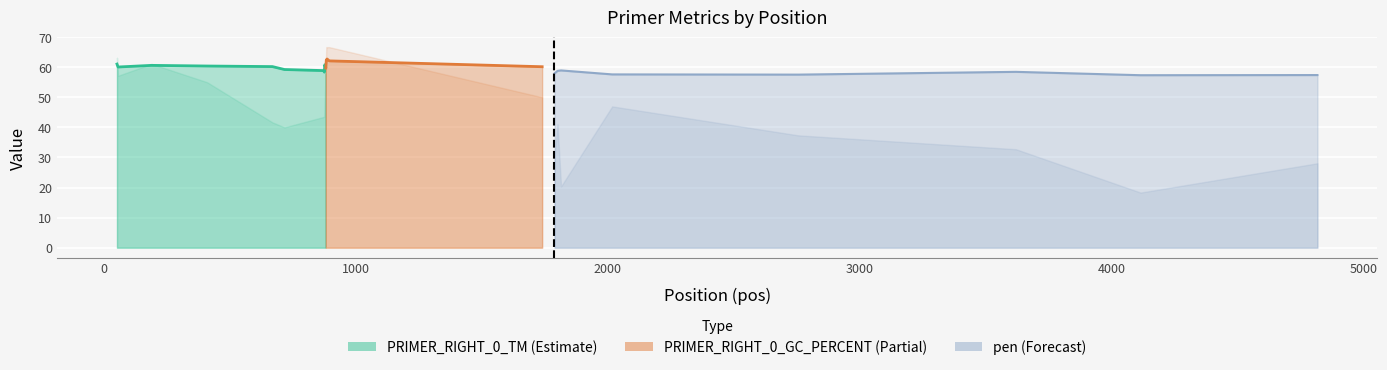

True or false: pen and PRIMER_RIGHT_0_TM intersect in this chart.

False